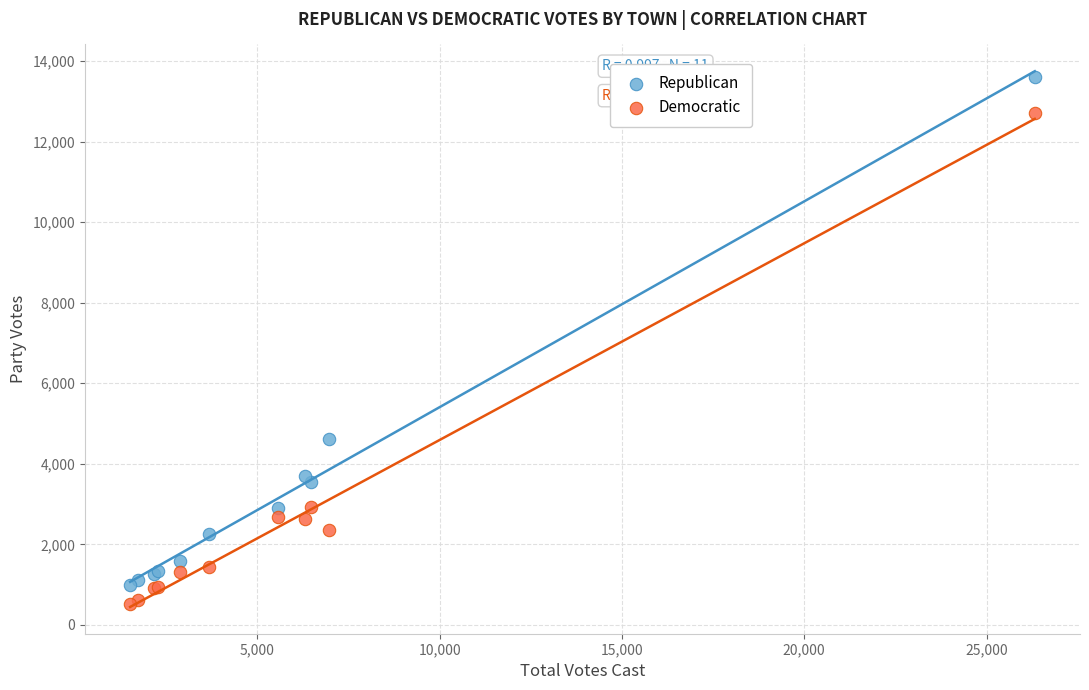

In the Republican series, what Y value is closest to 7303?

4610